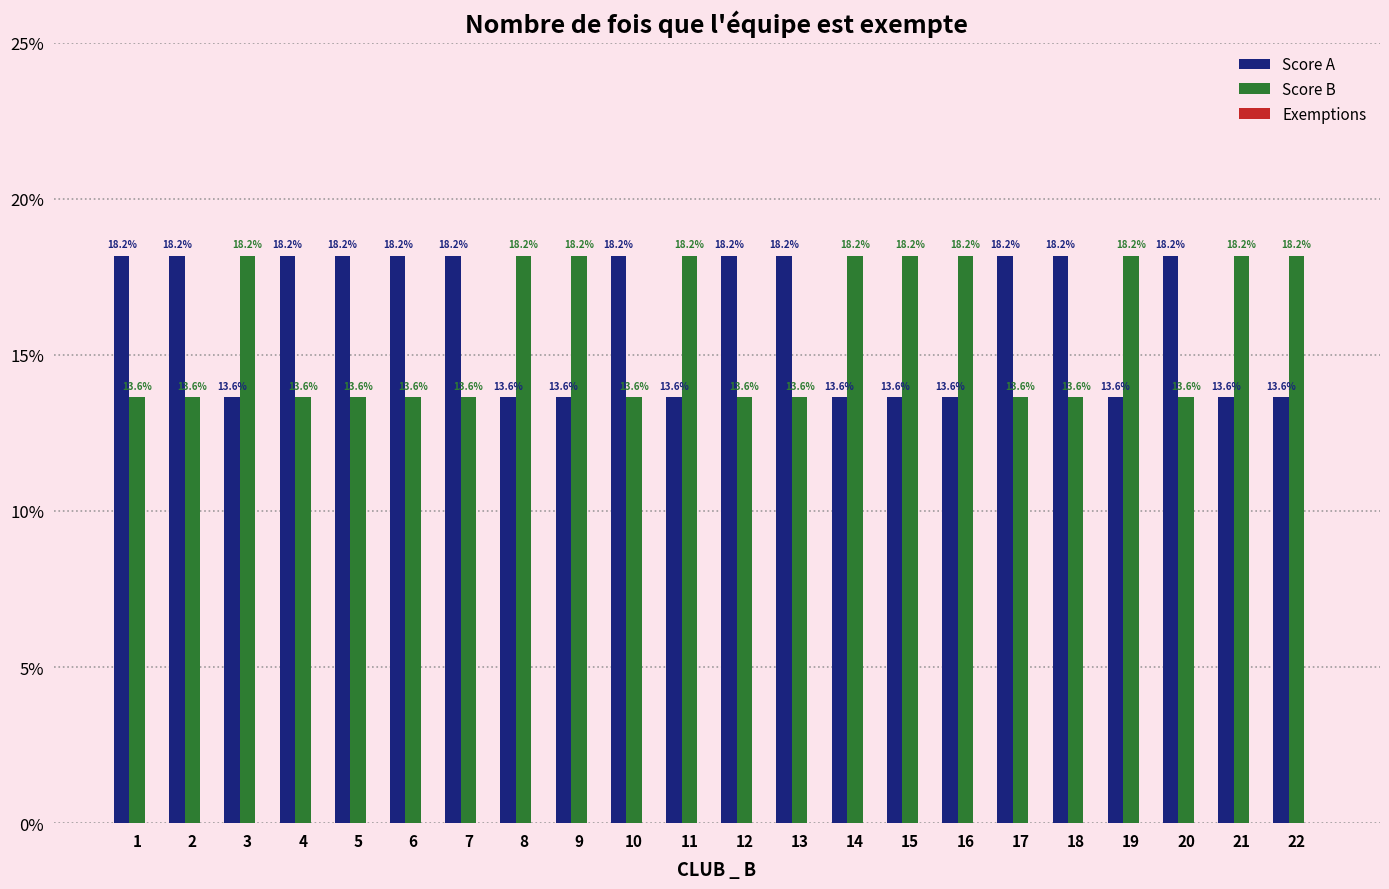

How many series are shown in this chart?

2